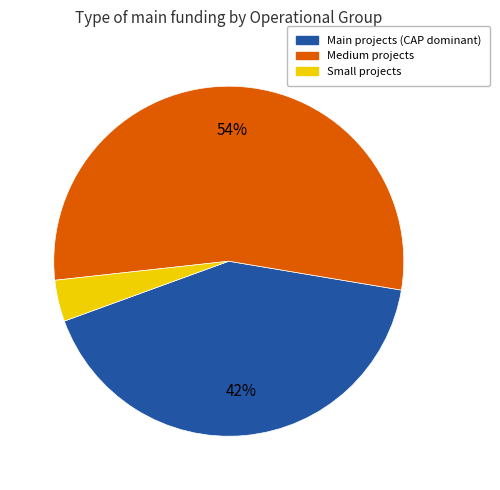

Is there any slice that represents more than half of the pie?

Yes